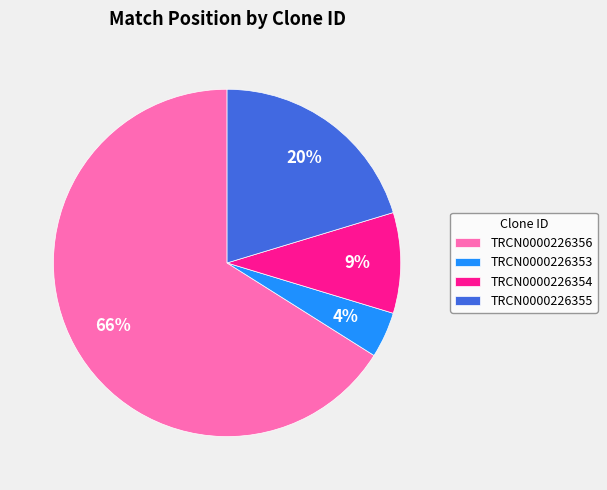

Between TRCN0000226356 and TRCN0000226355, which is larger?

TRCN0000226356